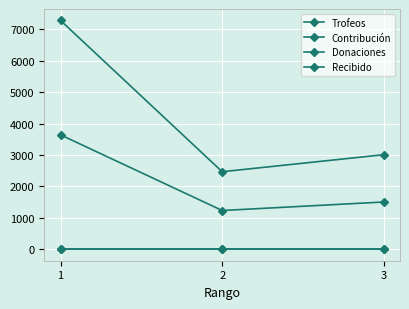

What is the difference between the maximum and minimum values in the Contribución series?

2407